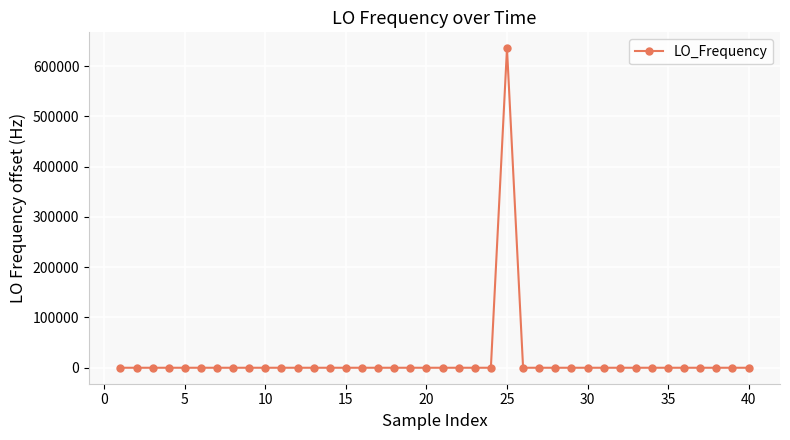

True or false: there are more than 1 points higher than both neighbors.

True